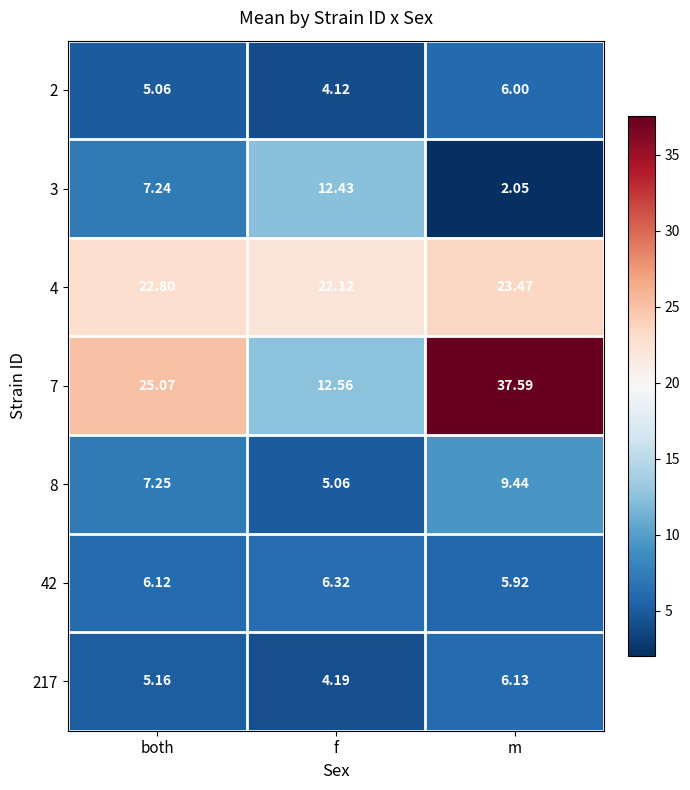

At which label is 3 closest to 7?

both